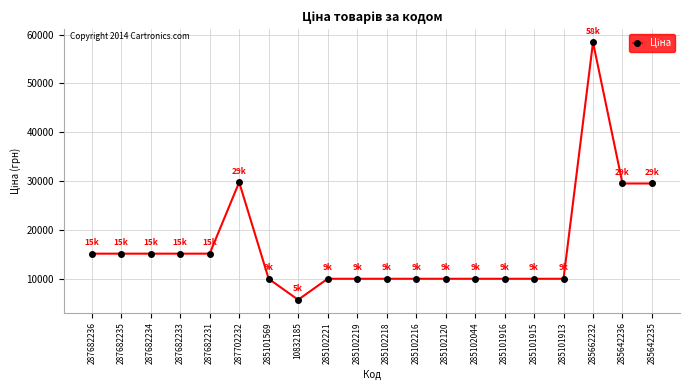

What is the label of the 4th point from the right?

285101913